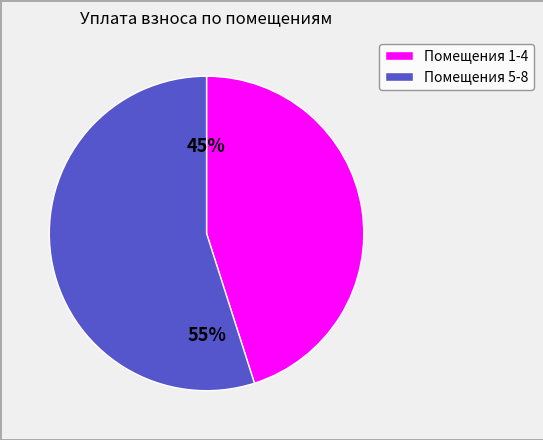

To the nearest percent, what is the difference between the largest and smallest slice percentages?

10%